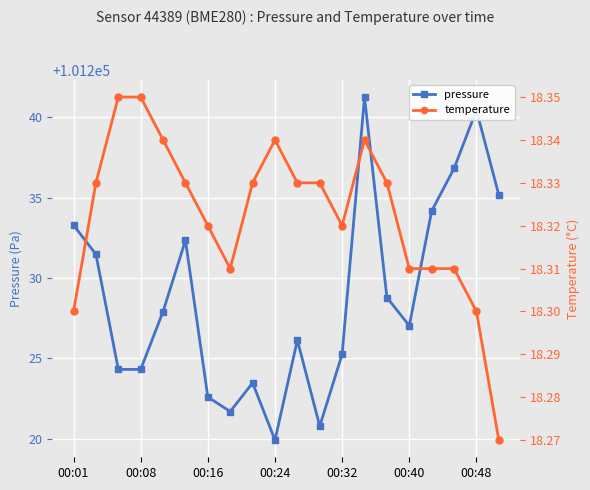

How many data points does each series have?

20